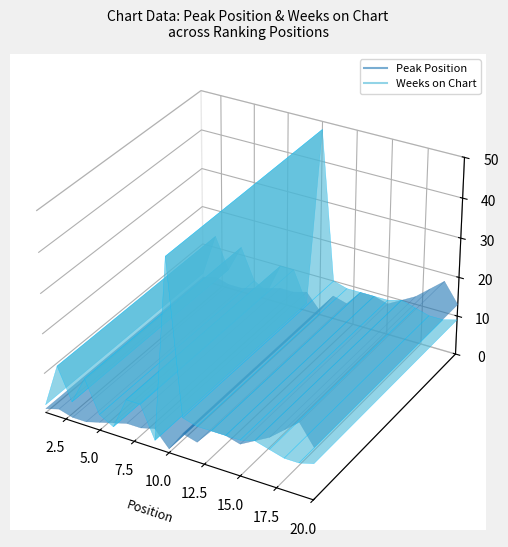

Rank the categories by Weeks on Chart value from lowest to highest.

1, 6, 9, 5, 3, 18, 19, 12, 13, 14, 15, 17, 20, 7, 8, 11, 16, 4, 2, 10